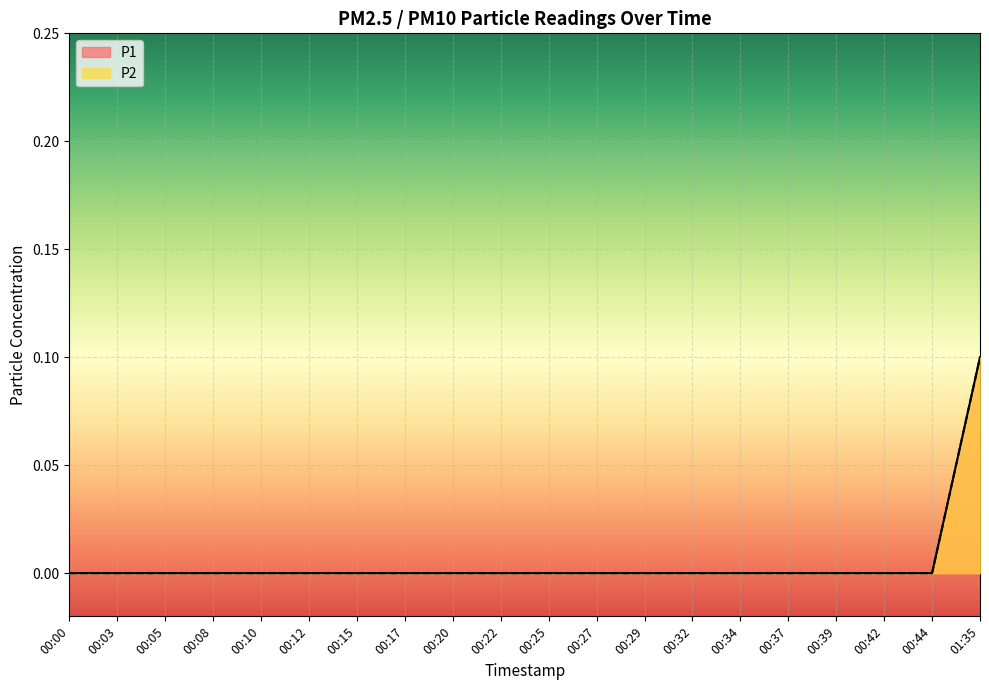

What are all the series names shown in the legend?

P1, P2